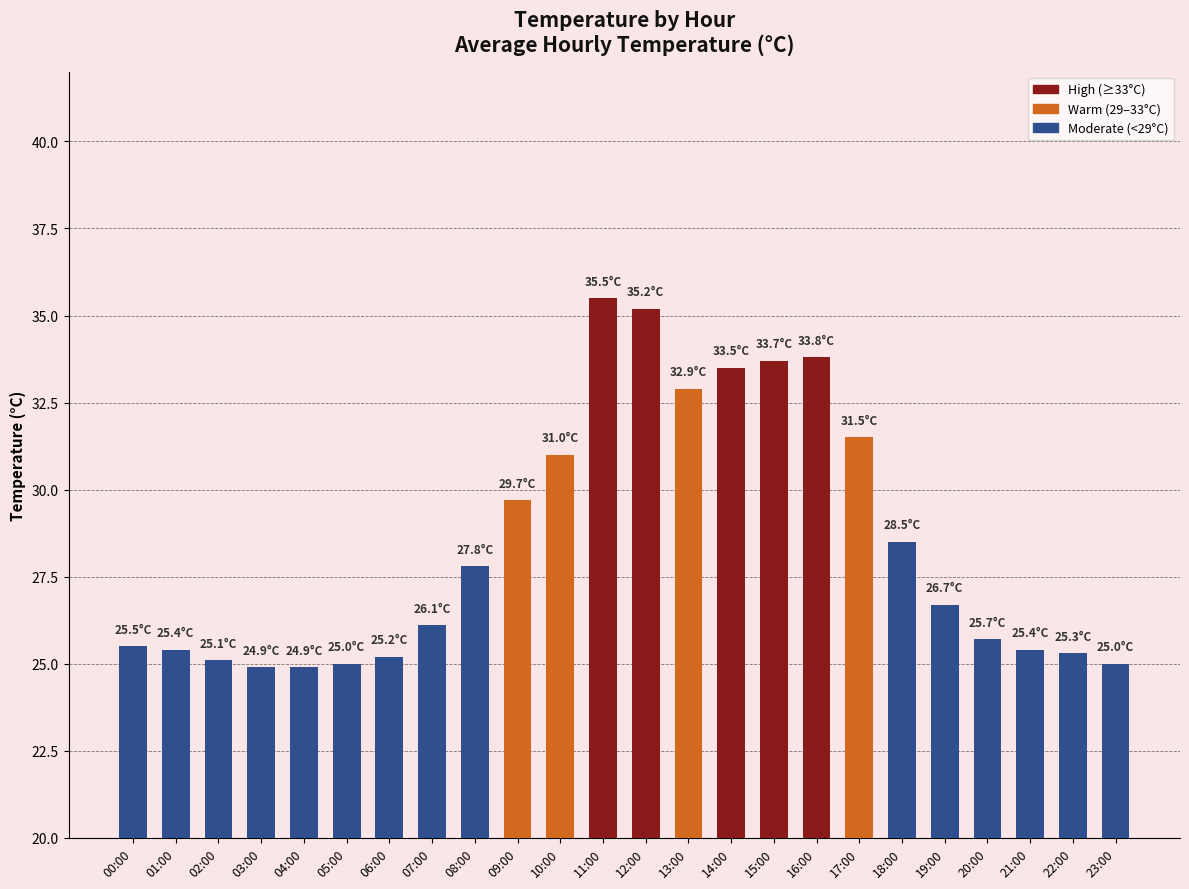

The value at 15:00 is 22.3. True or false?

False